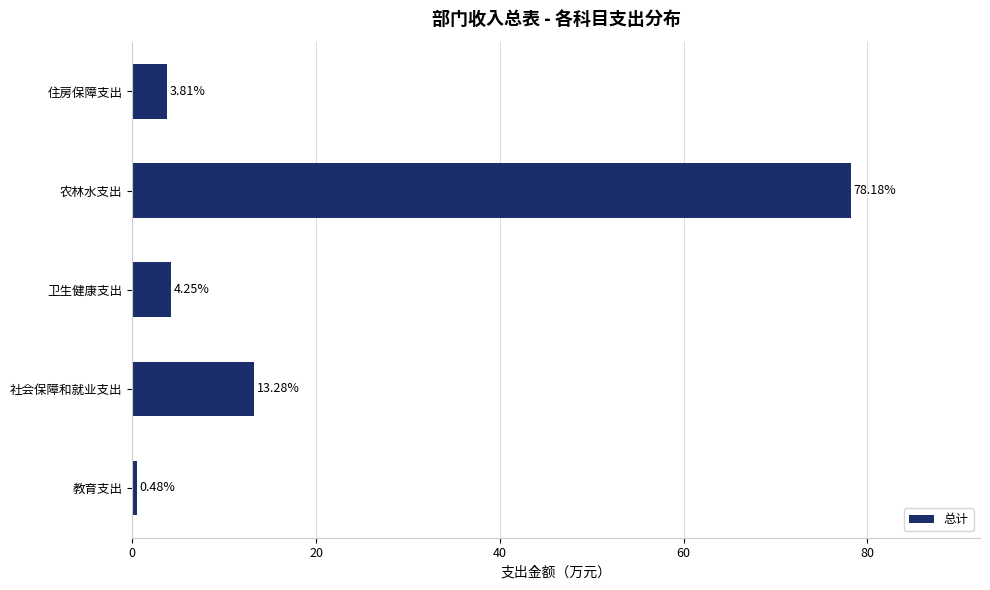

Between 农林水支出 and 住房保障支出, which is larger?

农林水支出